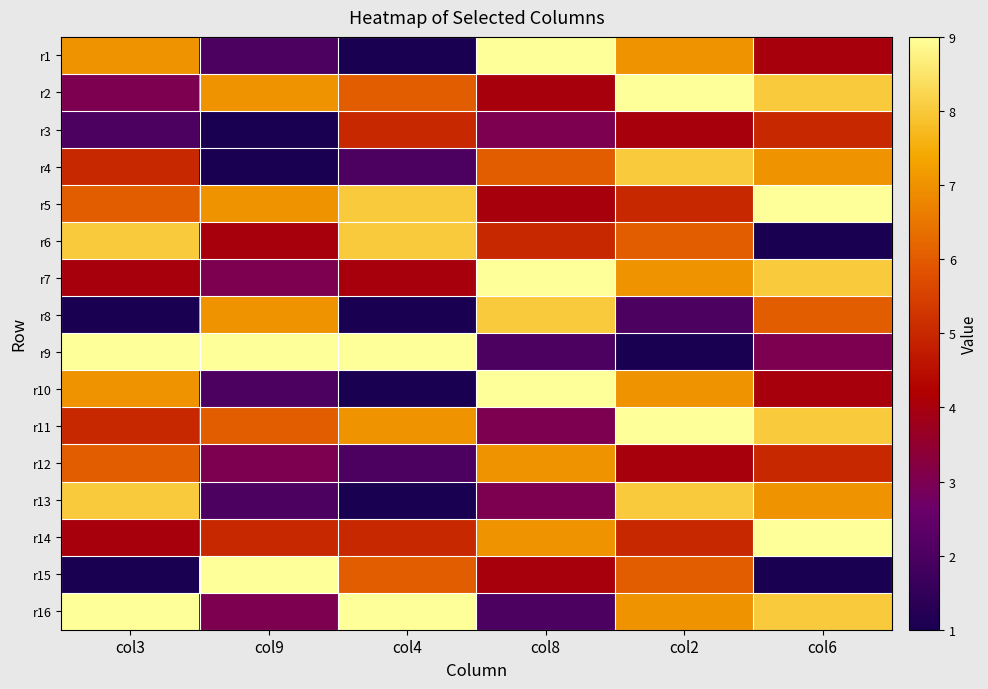

Rank the series by their maximum value, from highest to lowest.

r1, r2, r5, r7, r9, r10, r11, r14, r15, r16, r4, r6, r8, r13, r12, r3